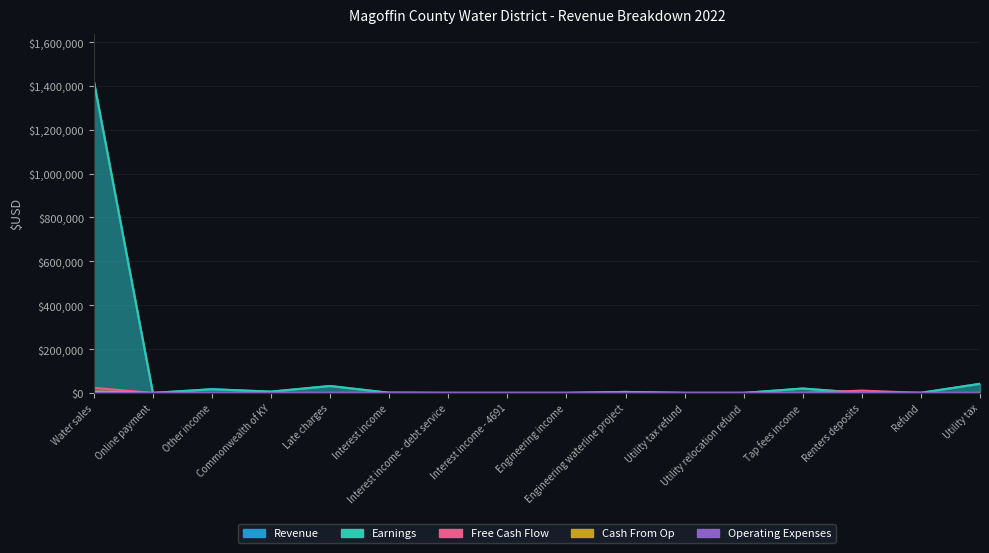

True or false: Earnings and Revenue intersect in this chart.

False